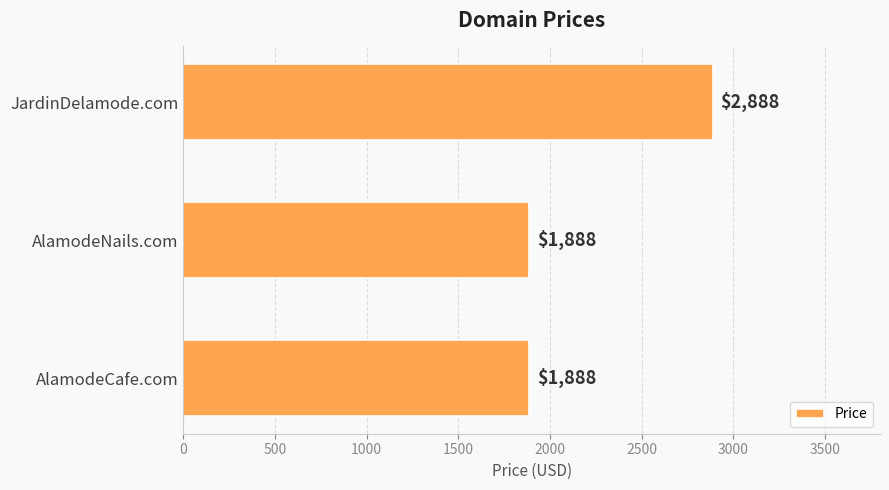

Between AlamodeCafe.com and JardinDelamode.com, which is larger?

JardinDelamode.com